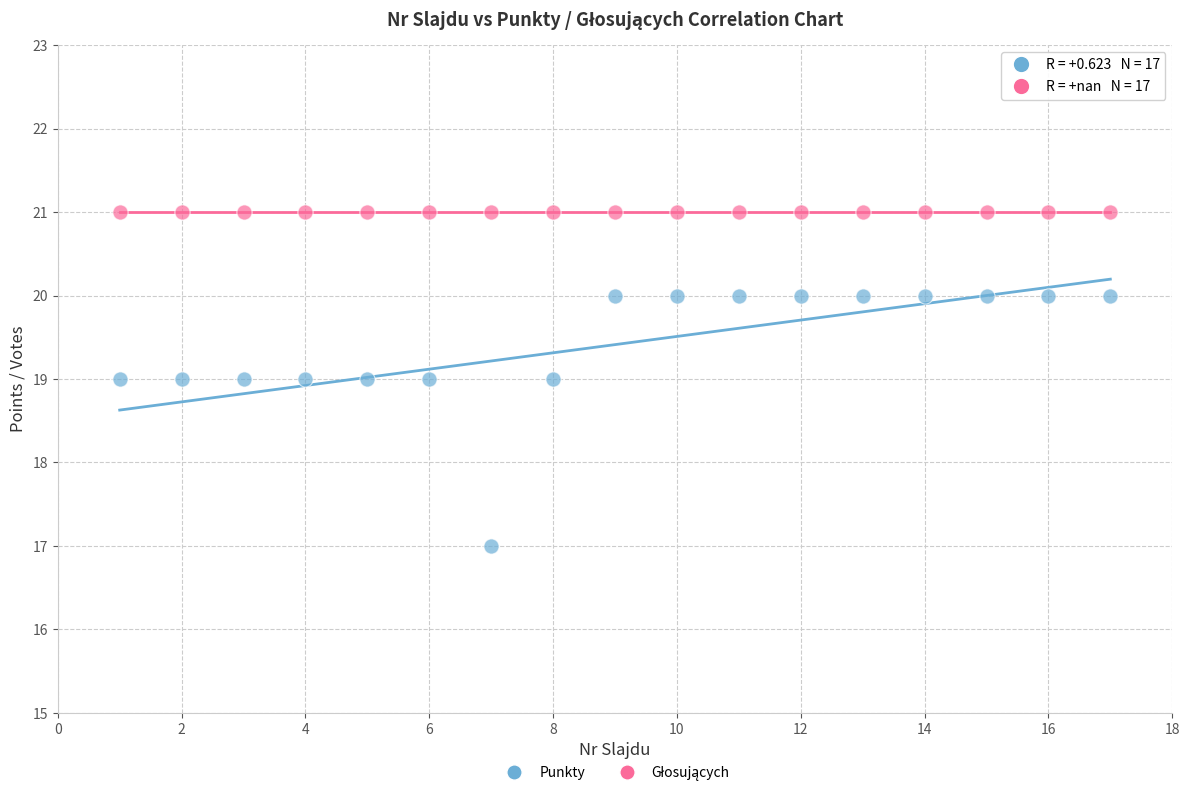

Which series contains the lowest Y value?

Punkty